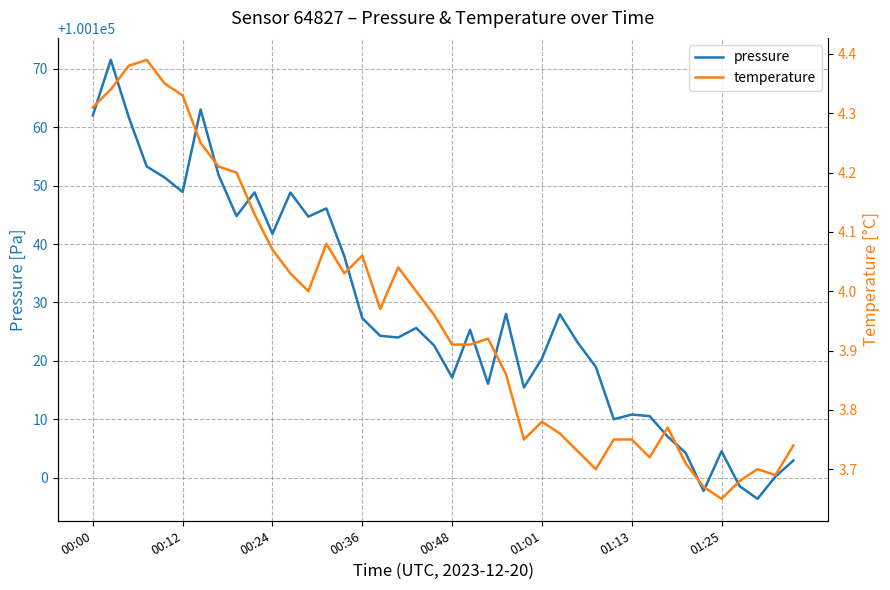

Reading right to left, what are all the values shown in this chart?

pressure: 100102.9	100100.2	100096.4	100098.6	100104.5	100097.7	100104.2	100107.0	100110.5	100110.8	100110.0	100119.0	100123.1	100128.0	100120.4	100115.4	100128.0	100116.1	100125.3	100117.2	100122.6	100125.6	100124.0	100124.3	100127.3	100137.9	100146.1	100144.7	100148.8	100141.8	100148.8	100144.8	100151.8	100163.0	100148.9	100151.4	100153.3	100161.7	100171.5	100162.0
temperature: 3.7	3.7	3.7	3.7	3.6	3.7	3.7	3.8	3.7	3.8	3.8	3.7	3.7	3.8	3.8	3.8	3.9	3.9	3.9	3.9	4.0	4.0	4.0	4.0	4.1	4.0	4.1	4.0	4.0	4.1	4.1	4.2	4.2	4.2	4.3	4.3	4.4	4.4	4.3	4.3